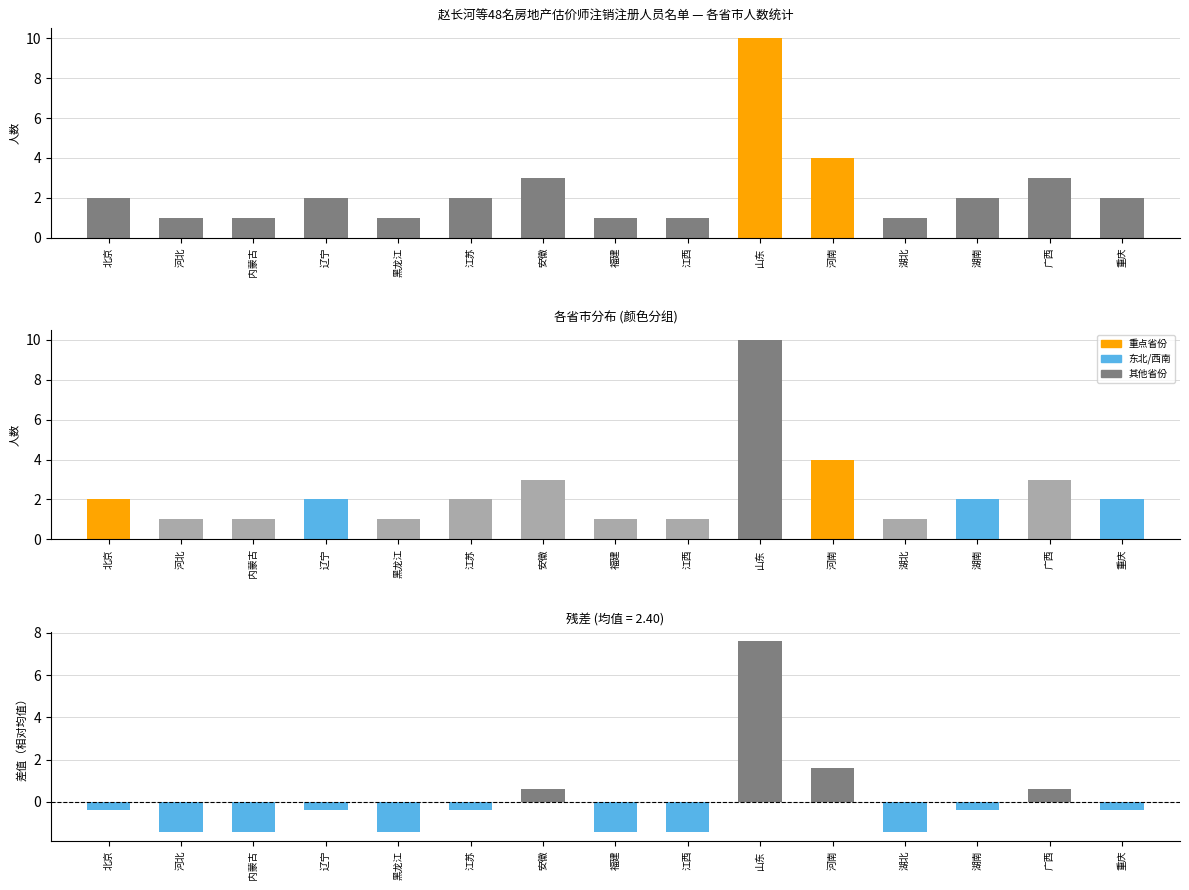

Which label corresponds to the smallest value in the chart?

河北